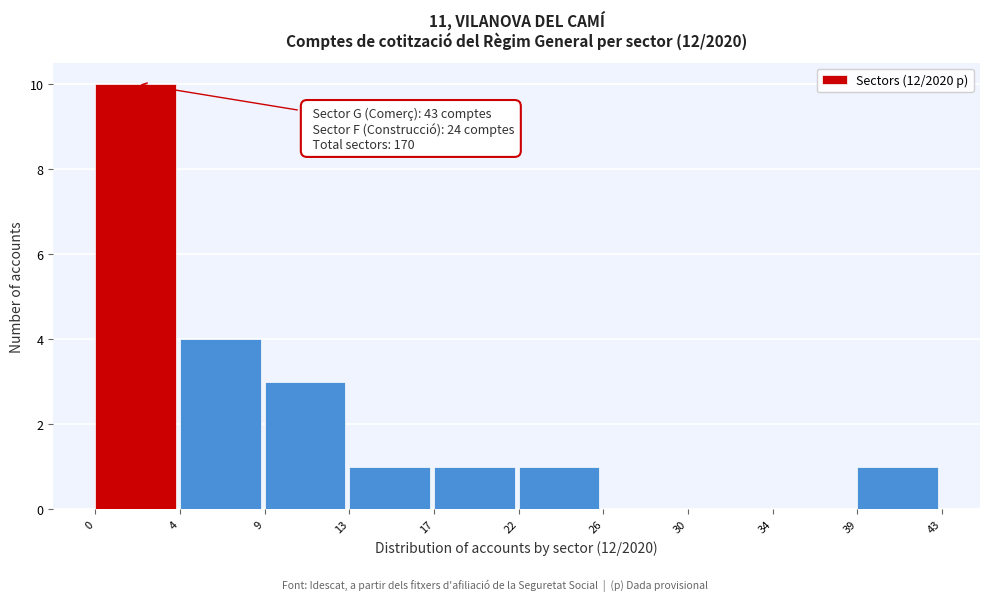

Reading left to right, transcribe all the data shown in this chart.

0=10	4=4	9=3	13=1	17=1	22=1	26=0	30=0	34=0	39=1